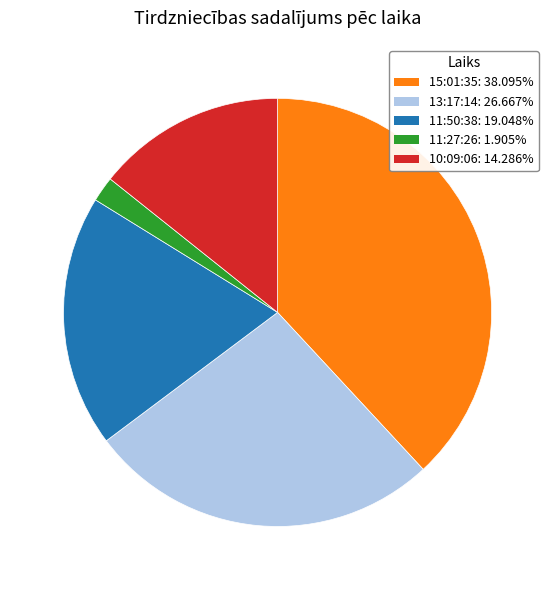

Rank the categories by value from lowest to highest.

11:27:26, 10:09:06, 11:50:38, 13:17:14, 15:01:35